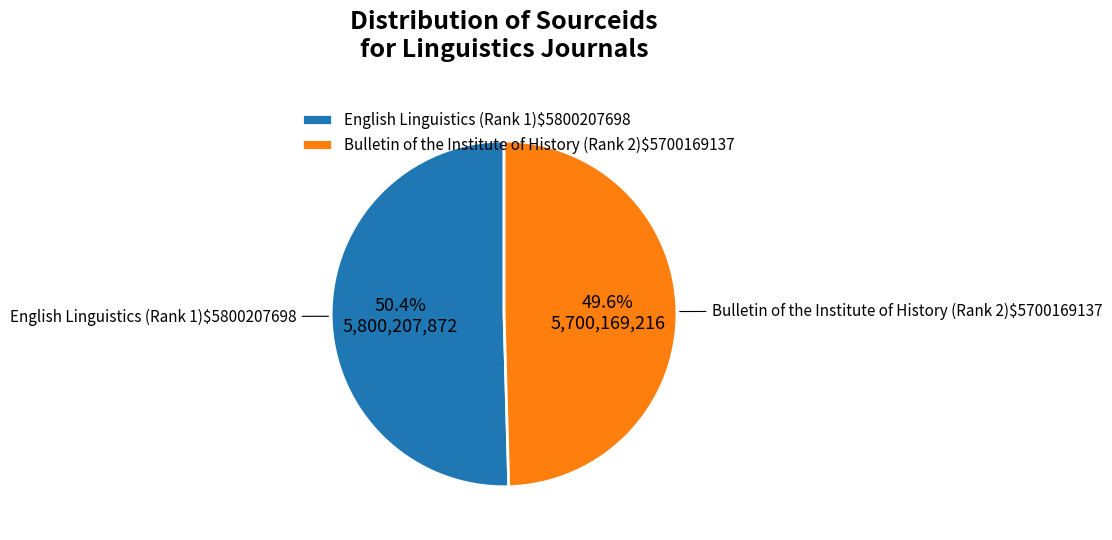

Does any single category account for the majority?

Yes